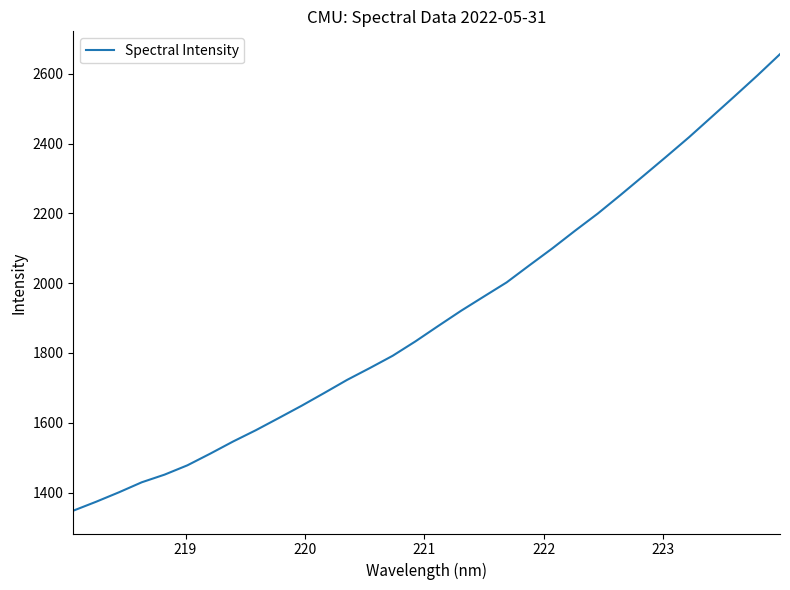

What is the smallest value displayed?

1348.1